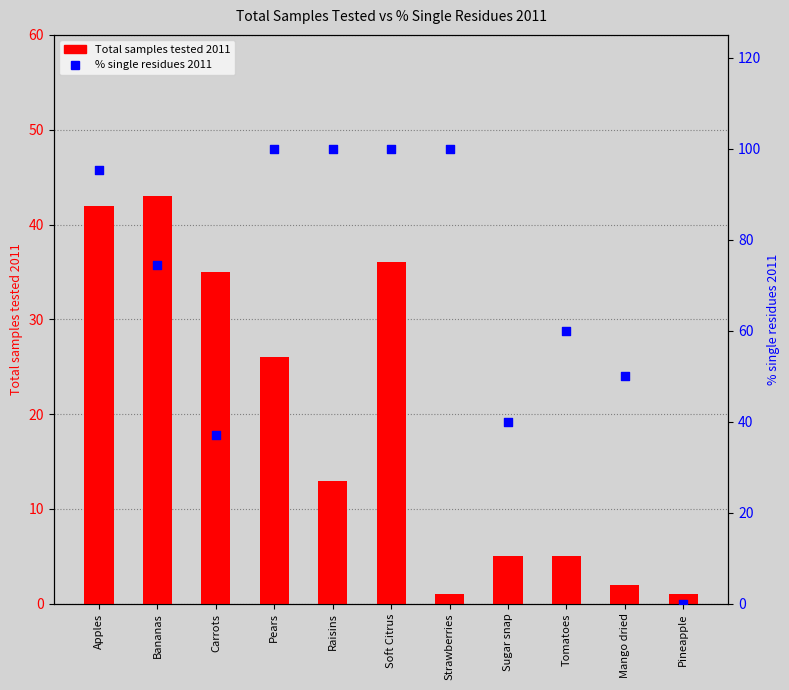

Which series contains the lowest Y value?

% single residues 2011